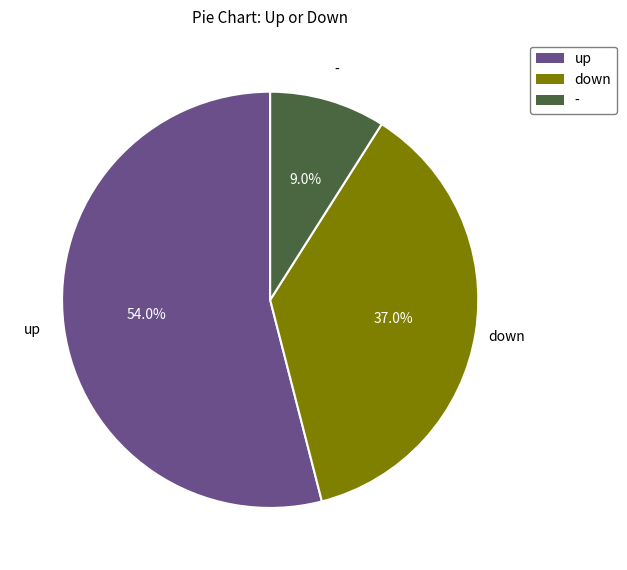

Which slice represents more than half of the pie?

up